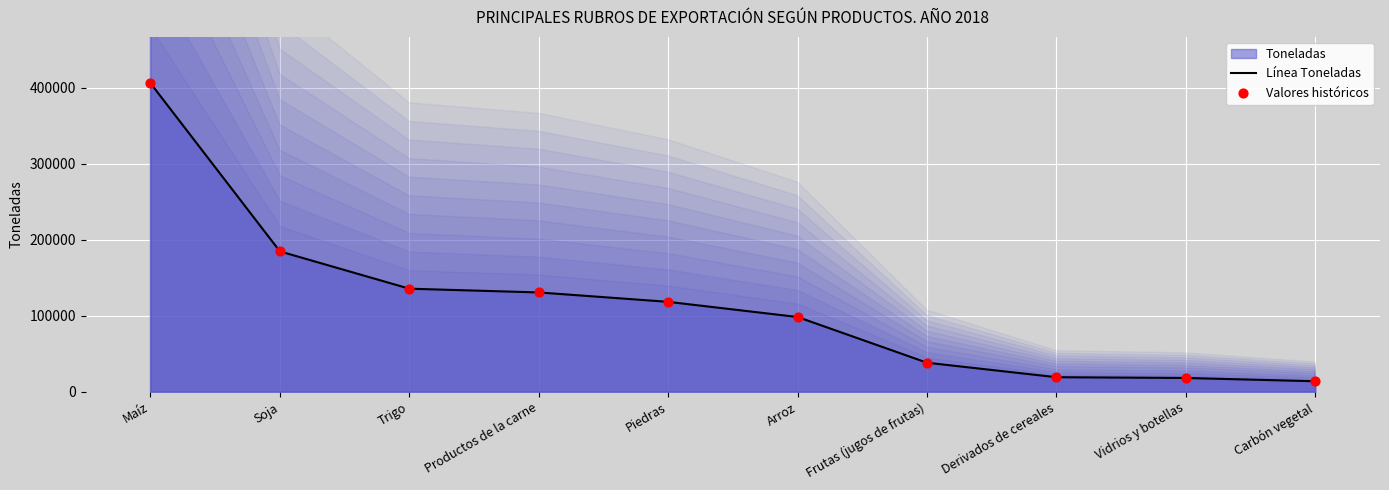

Which series contains the highest Y value?

Línea Toneladas